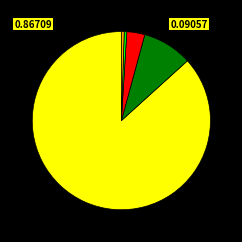

Is there any slice that represents more than half of the pie?

Yes